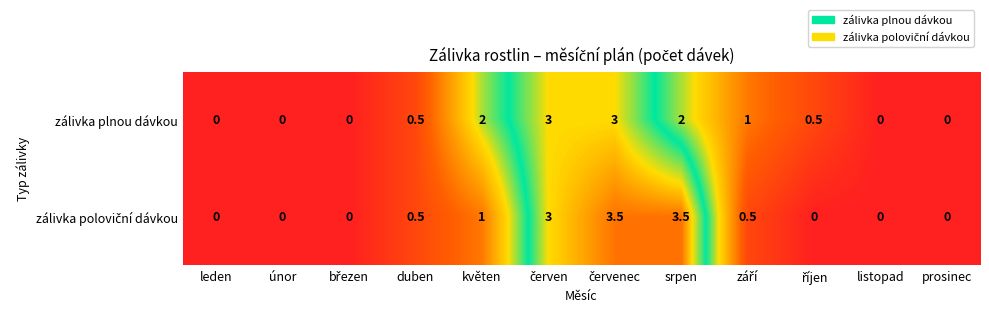

The zálivka plnou dávkou series shows 0.0 at listopad. True or false?

True